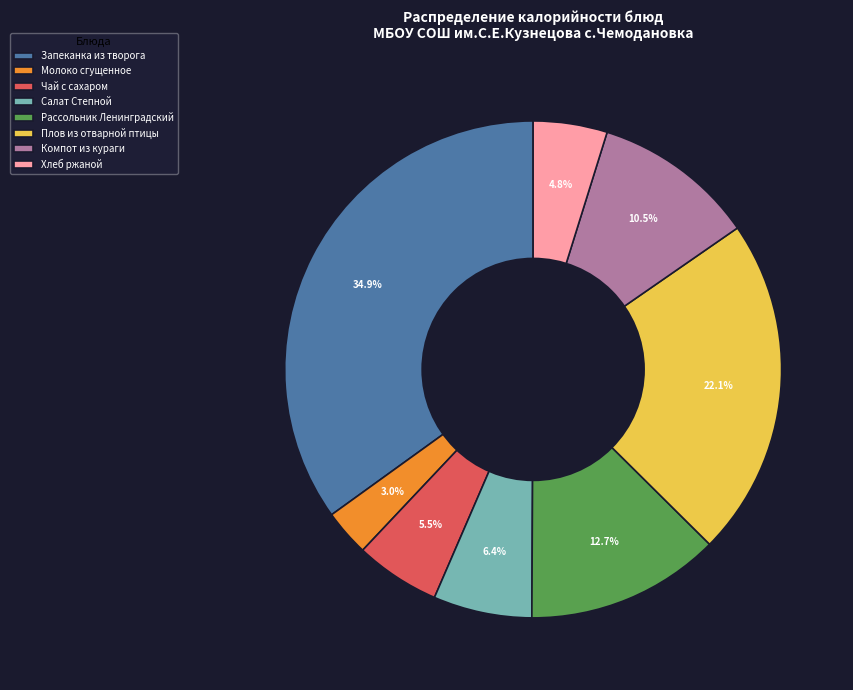

Is the sum of Плов из отварной птицы and Чай с сахаром greater than half?

No